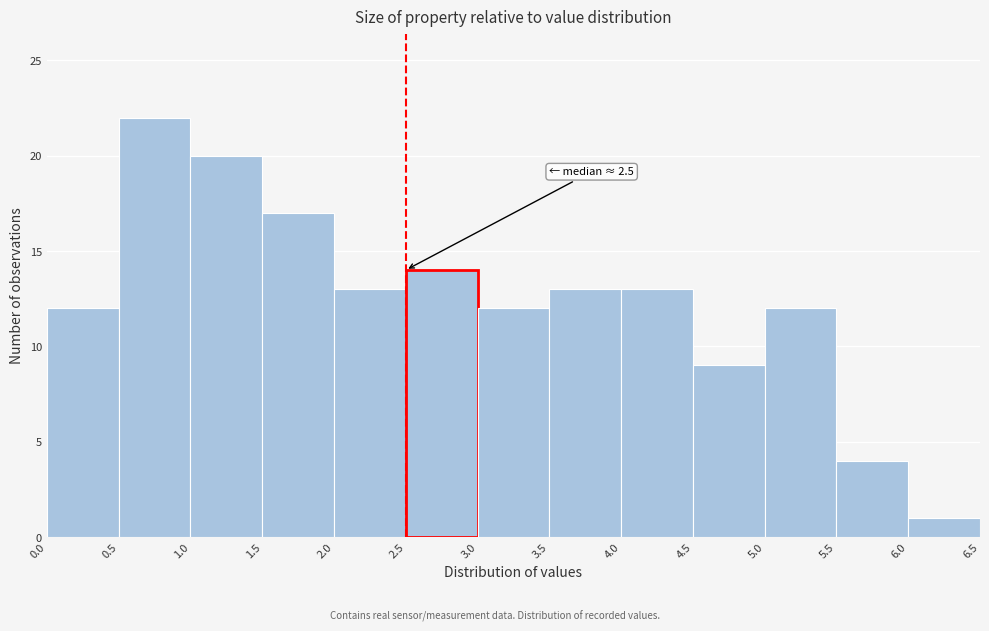

Over which range of the x-axis is the bar tallest?

0.5 to 1.0